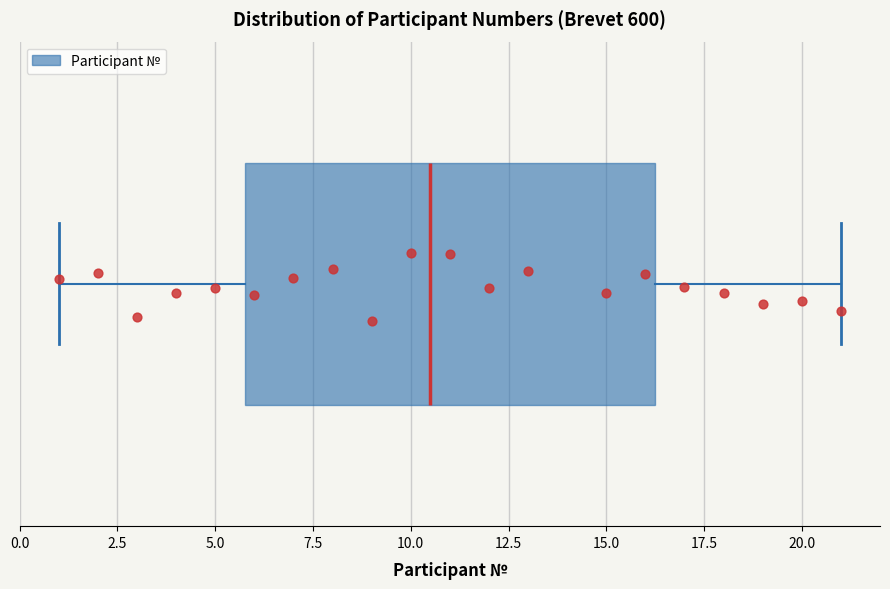

Transcribe this box plot: give where the median line is, the range the box spans, and where the two whiskers end, as read against the x-axis. The values are not printed on the chart, so give them approximately, as read against the axis.

median 10.5, box 6.0 to 16.5, whiskers 1.0 to 21.0